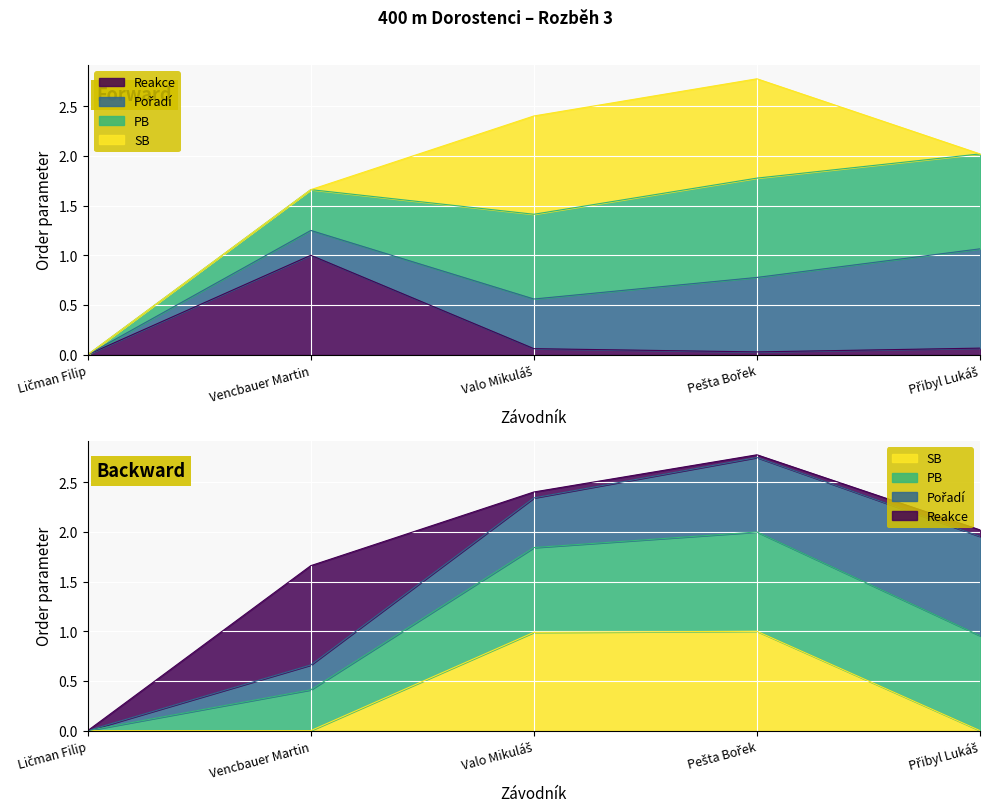

What is the maximum value shown in the chart?

1.0